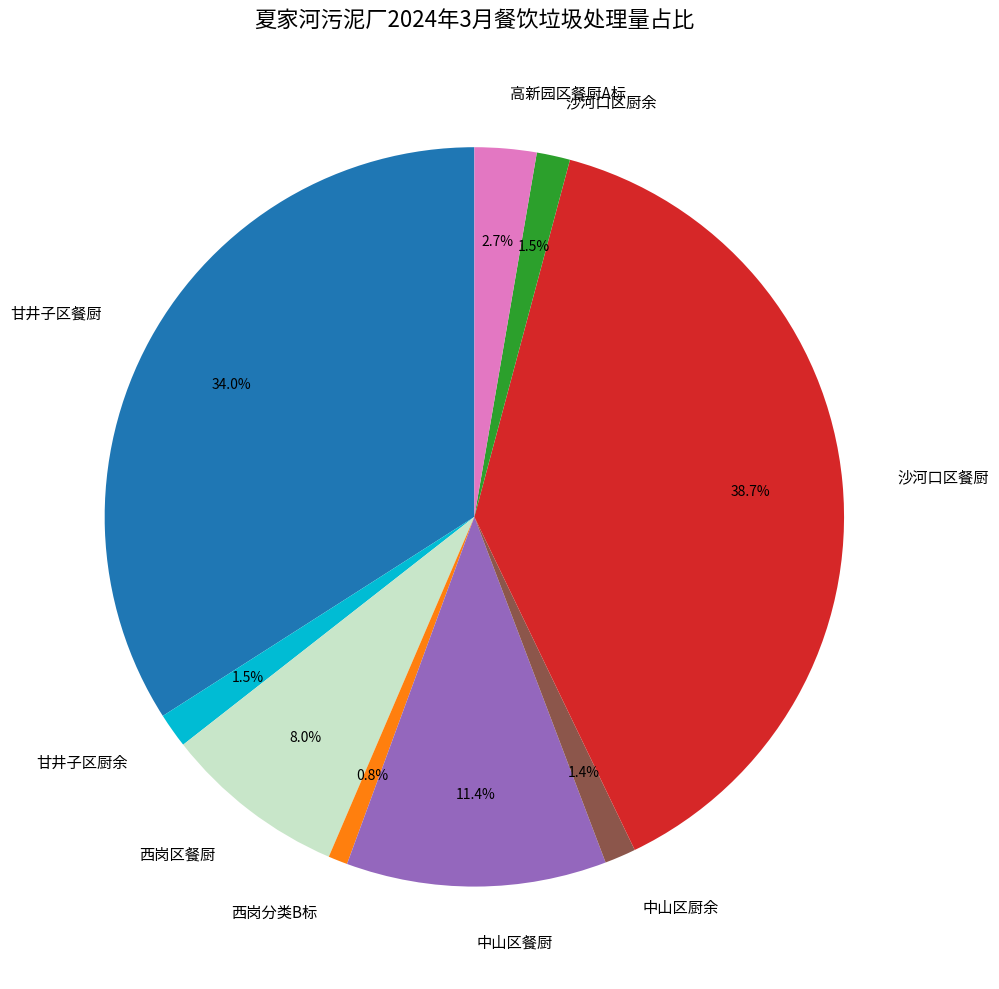

To the nearest percent, what is the difference between the largest and smallest slice percentages?

38%